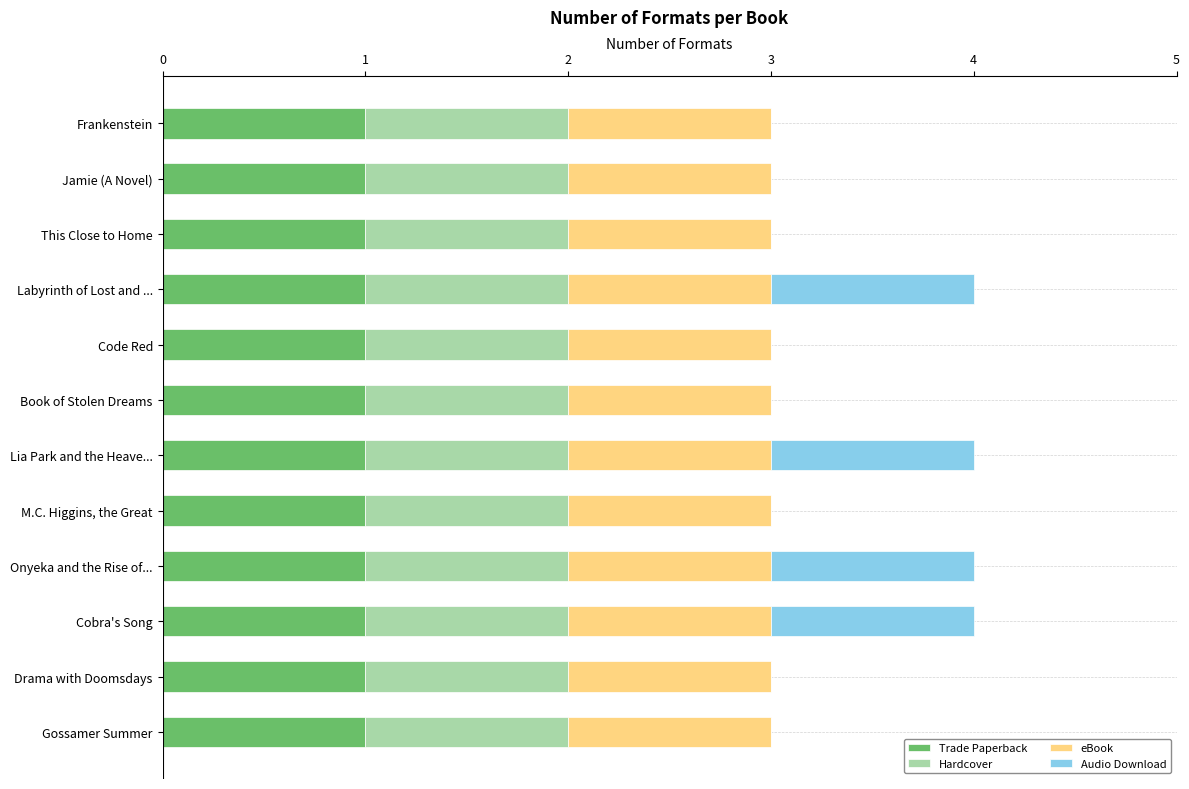

What is the total value across all series at Cobra's Song?

4